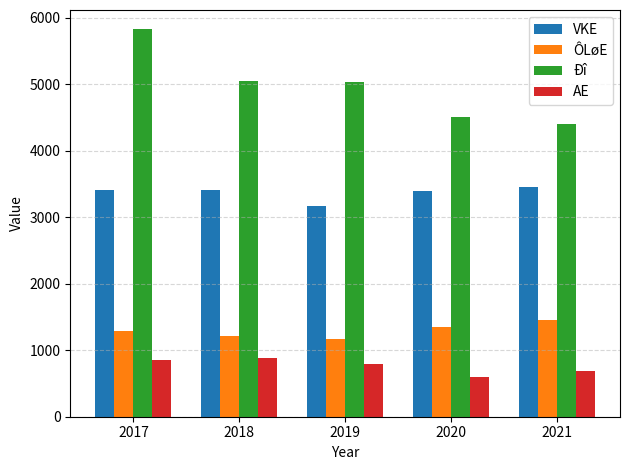

Is the value of AE at 2020 greater than the value of ÔLøE at 2018?

No